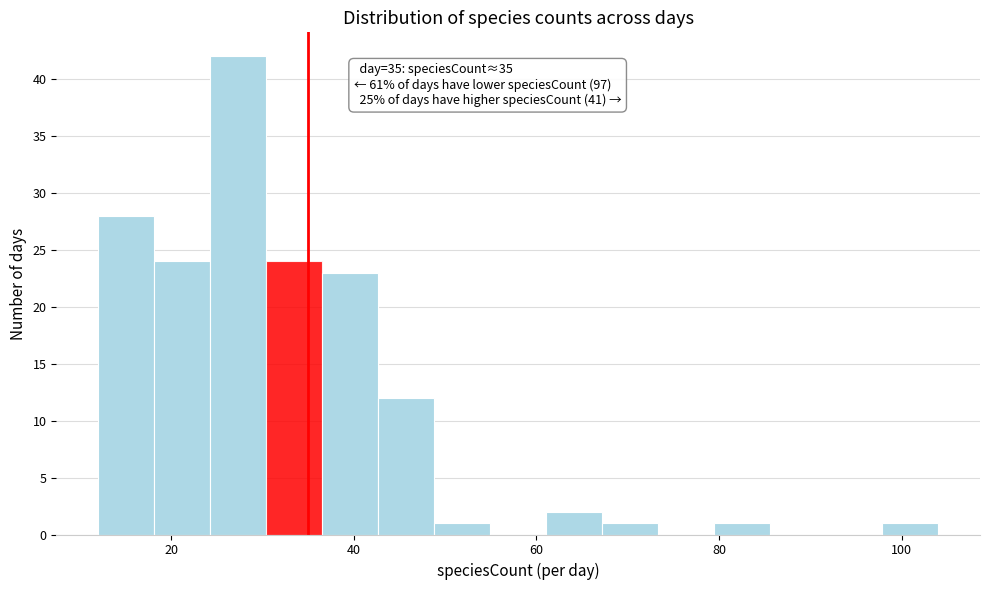

Around what value on the x-axis is the tallest bar? Give the approximate position of its centre, as read against the axis.

28